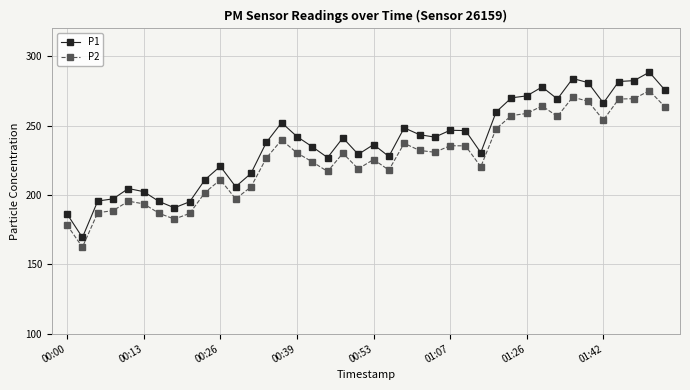

Which series has the largest total across all categories?

P1